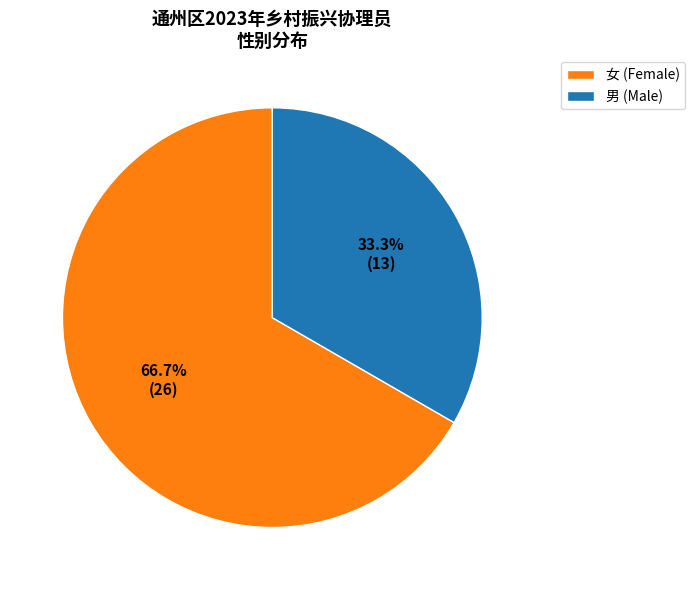

What percentage do 女 (Female) and 男 (Male) together represent?

100.0%